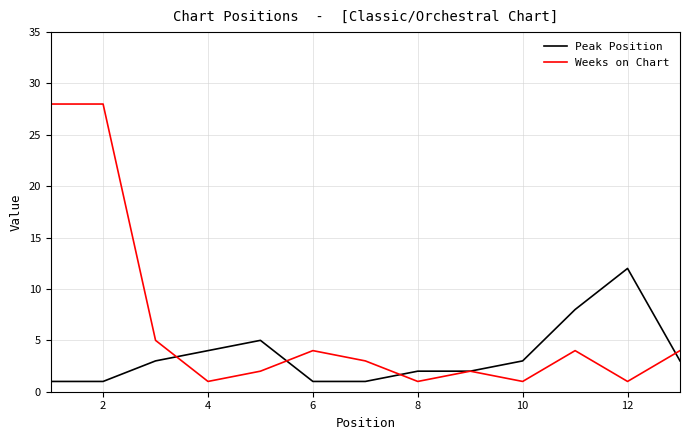

True or false: Weeks on Chart and Peak Position cross at least once.

True